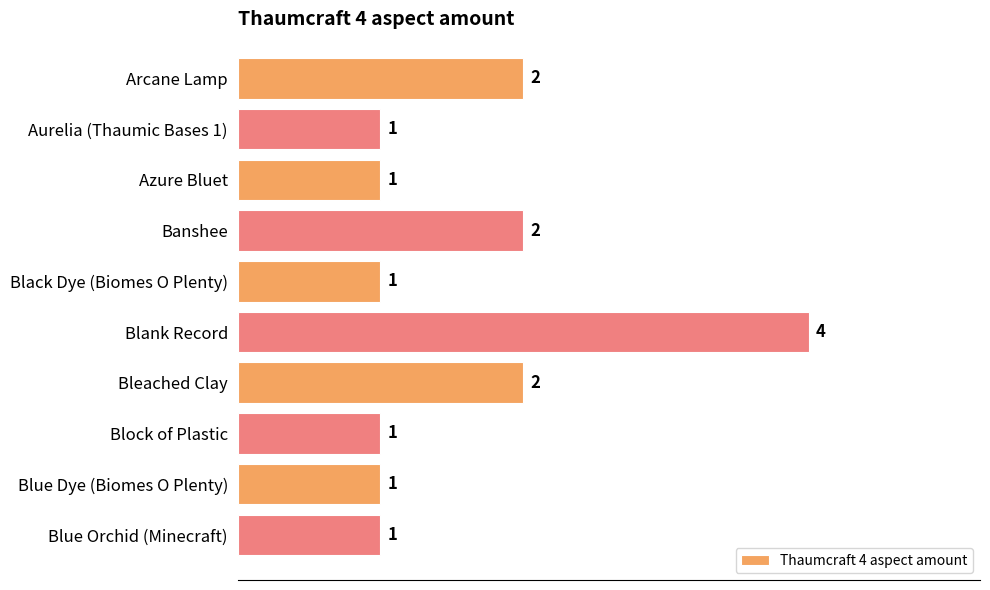

Count the values in the range 1 to 2.

9